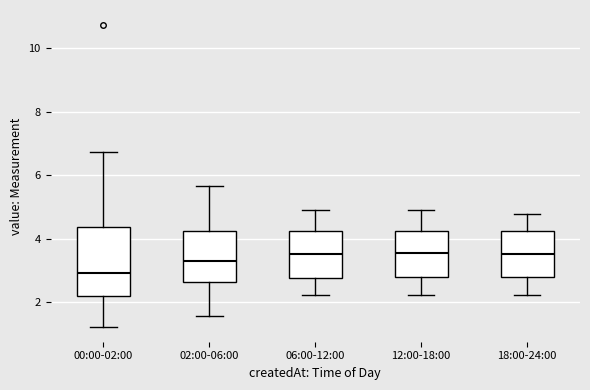

Which box is the tallest, from its lower edge to its upper edge?

00:00-02:00